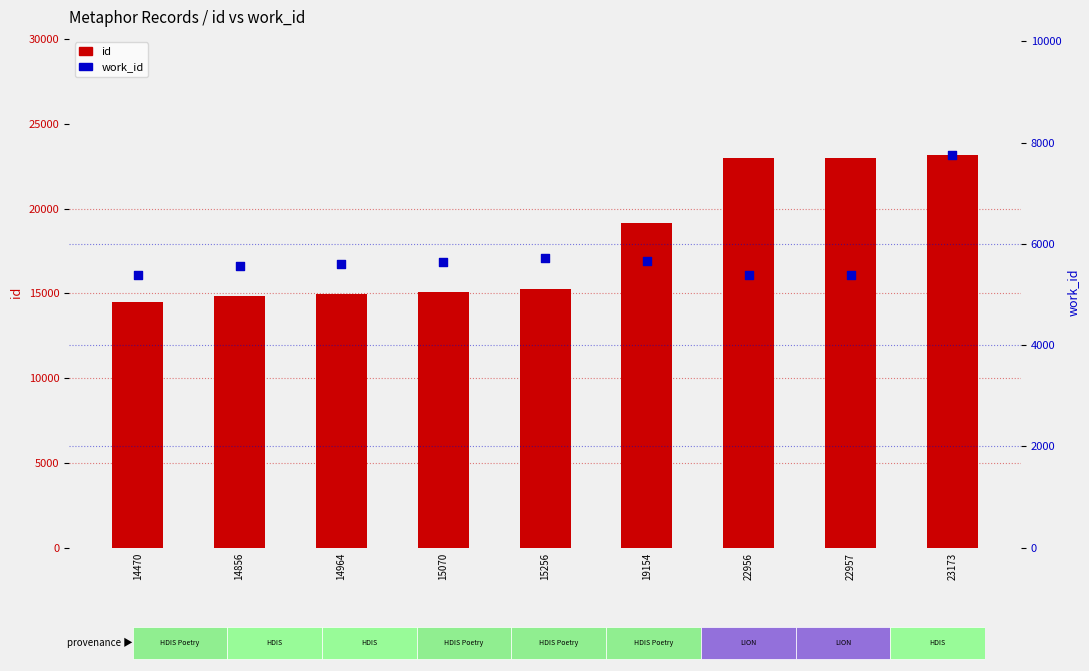

Which series reaches the minimum Y coordinate?

work_id